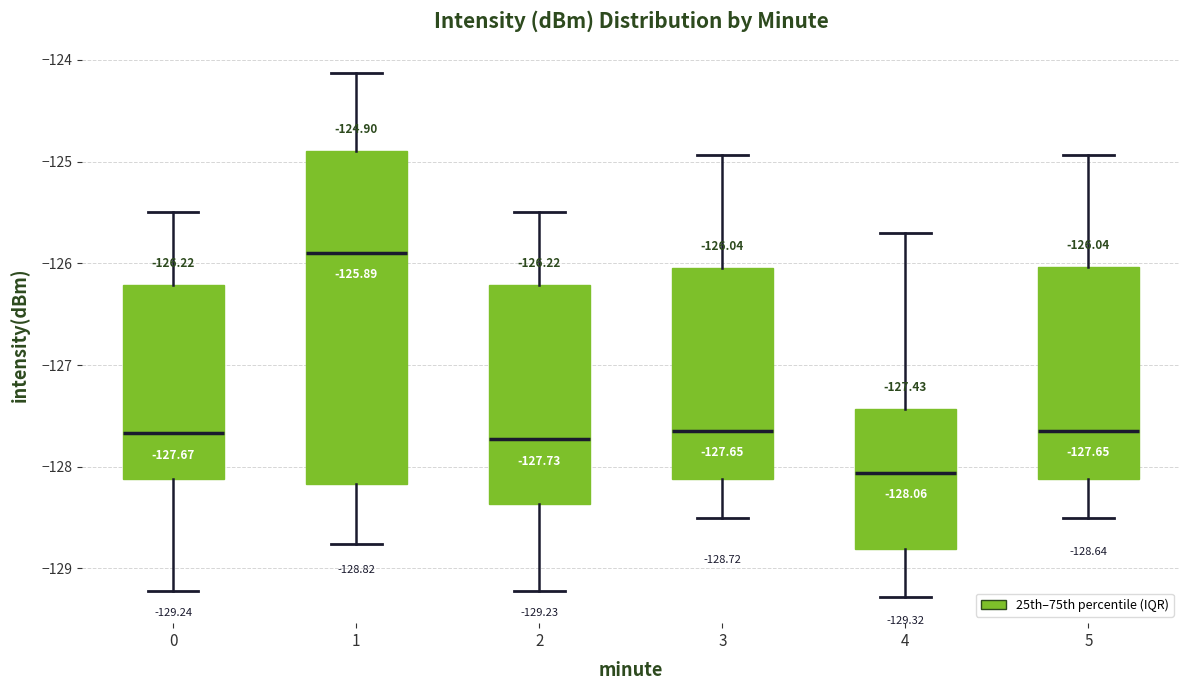

Which box's median line is the lowest?

4